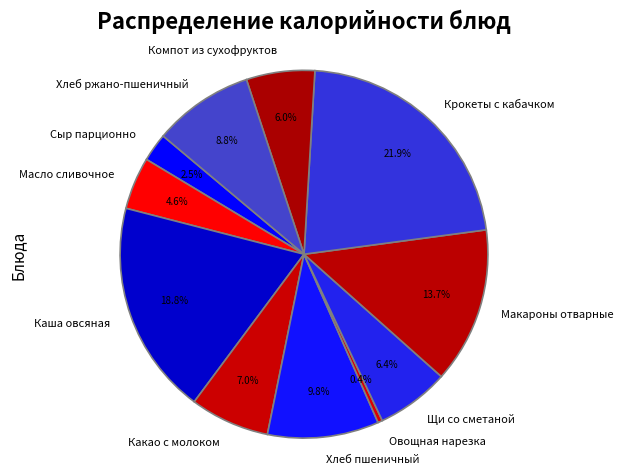

To the nearest percent, what is the difference between the largest and smallest slice percentages?

22%